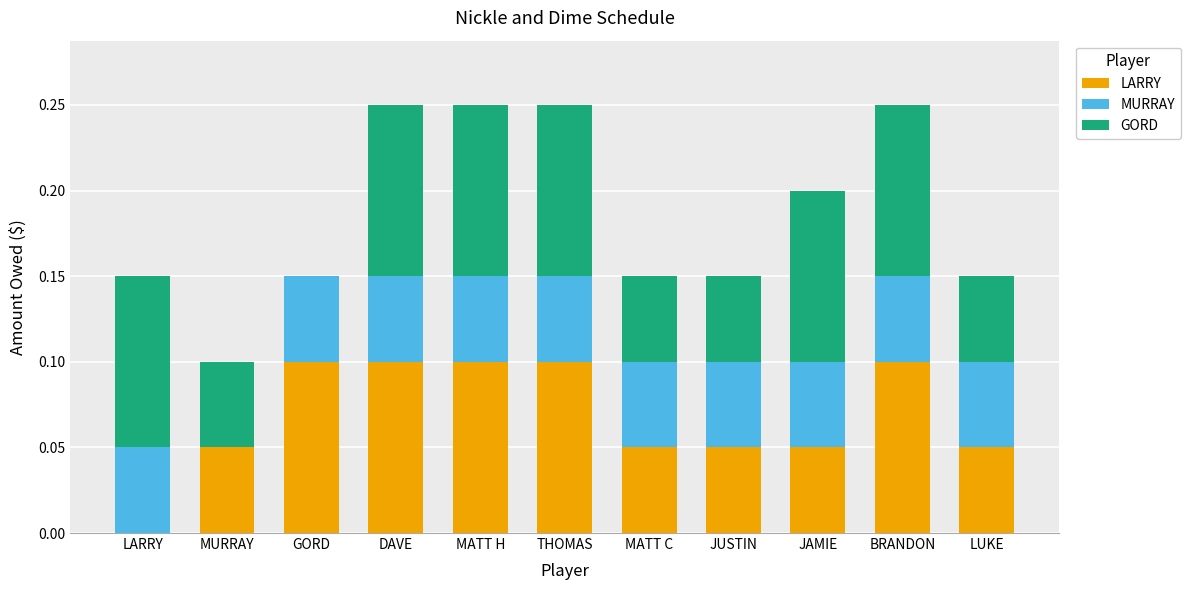

What is the sum of all LARRY values?

0.8